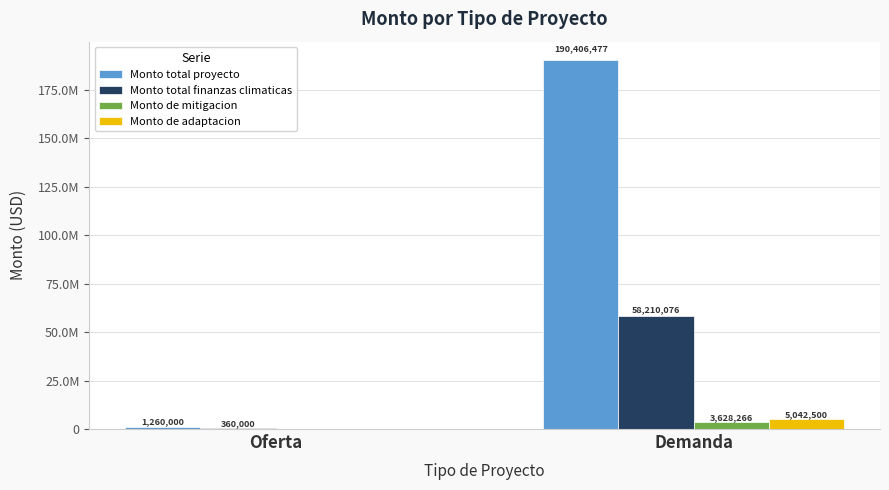

What are all the series names shown in the legend?

Monto total proyecto, Monto total finanzas climaticas, Monto de mitigacion, Monto de adaptacion